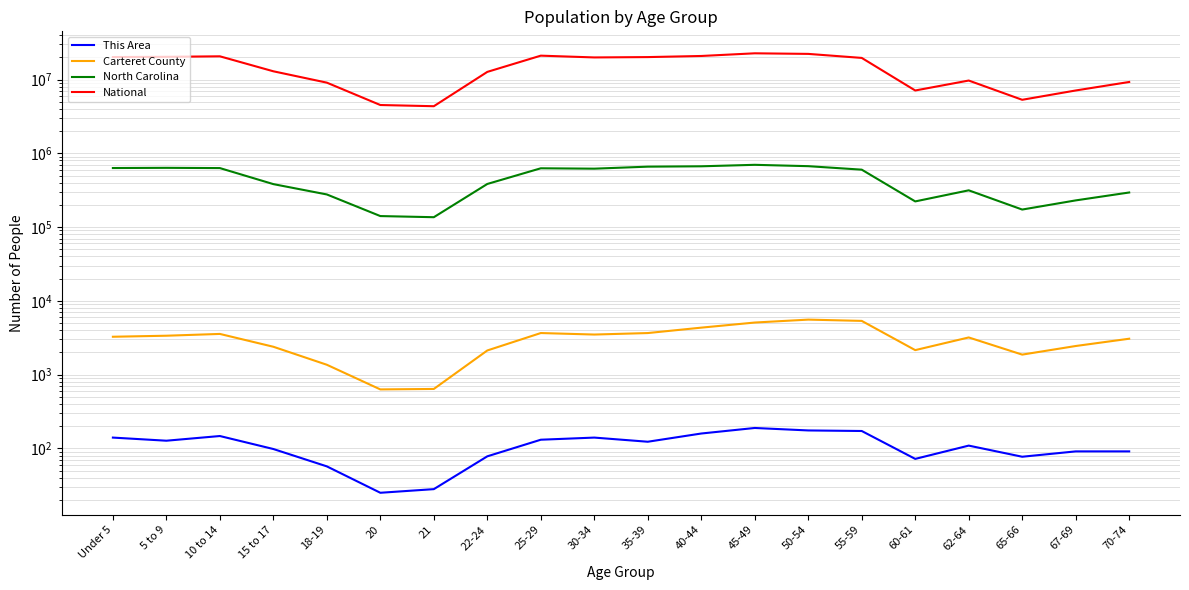

Which has a higher value, 60-61 or 20?

60-61